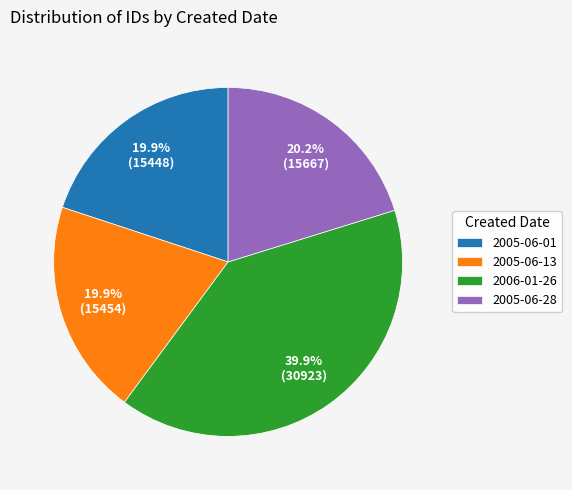

Does any single category account for the majority?

No